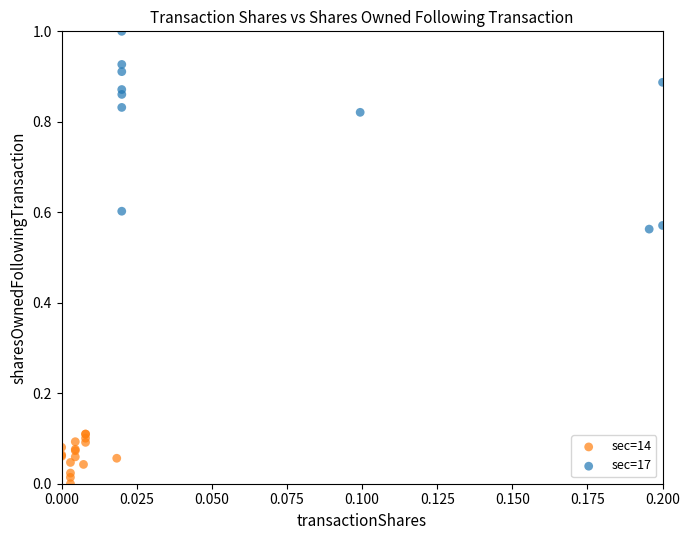

Which series contains the lowest Y value?

sec=14